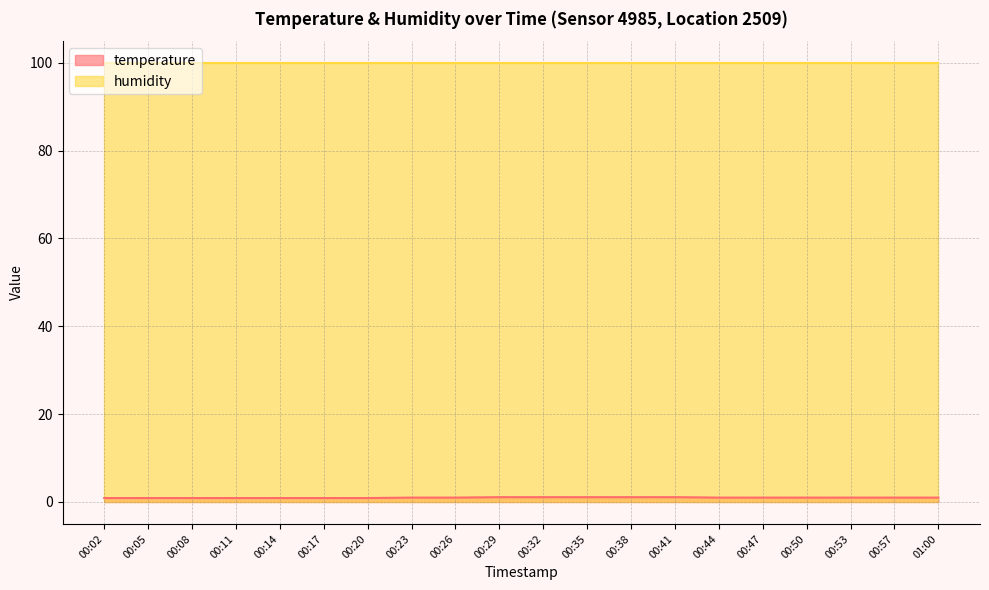

Reading left to right, extract all data points from this chart.

0.9	0.9	0.9	0.9	0.9	0.9	0.9	1.0	1.0	1.1	1.1	1.1	1.1	1.1	1.0	1.0	1.0	1.0	1.0	1.0